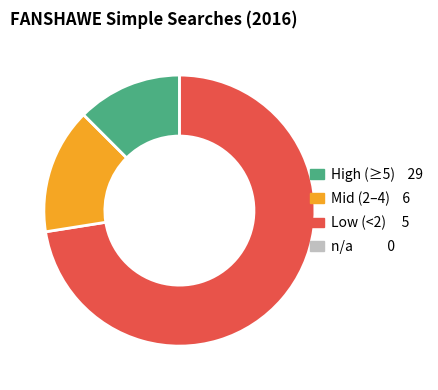

Is there any slice that represents more than half of the pie?

Yes